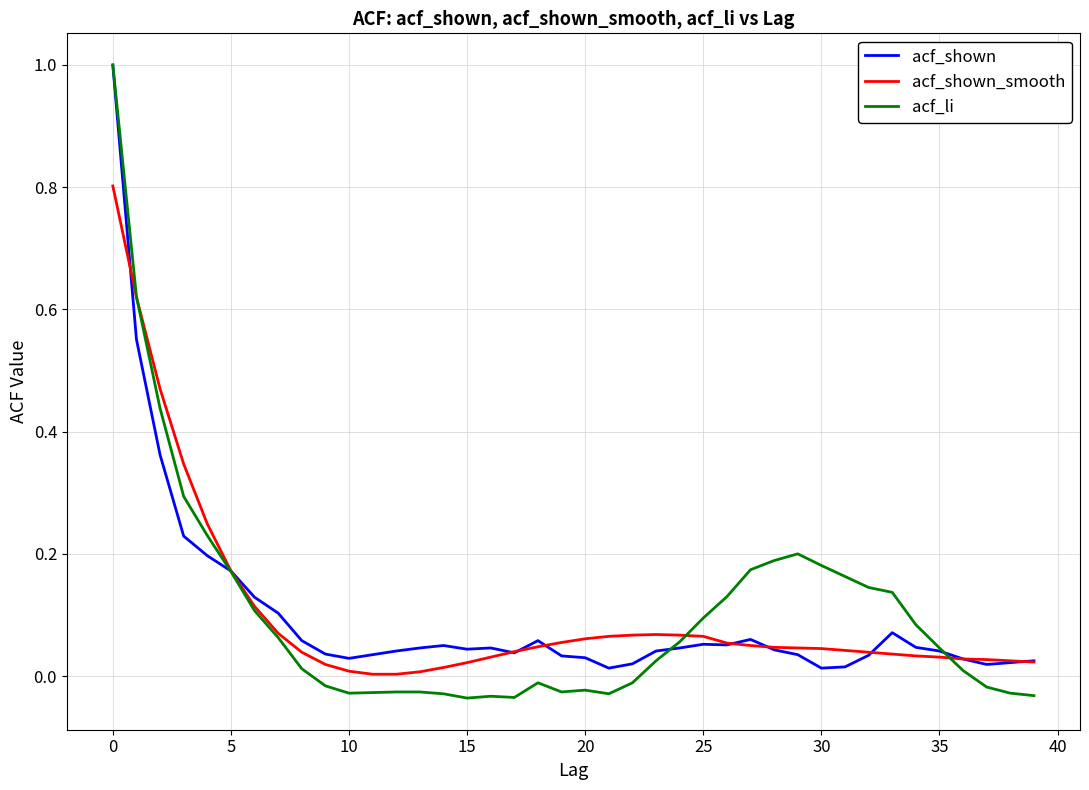

What is the maximum value for acf_shown?

1.0